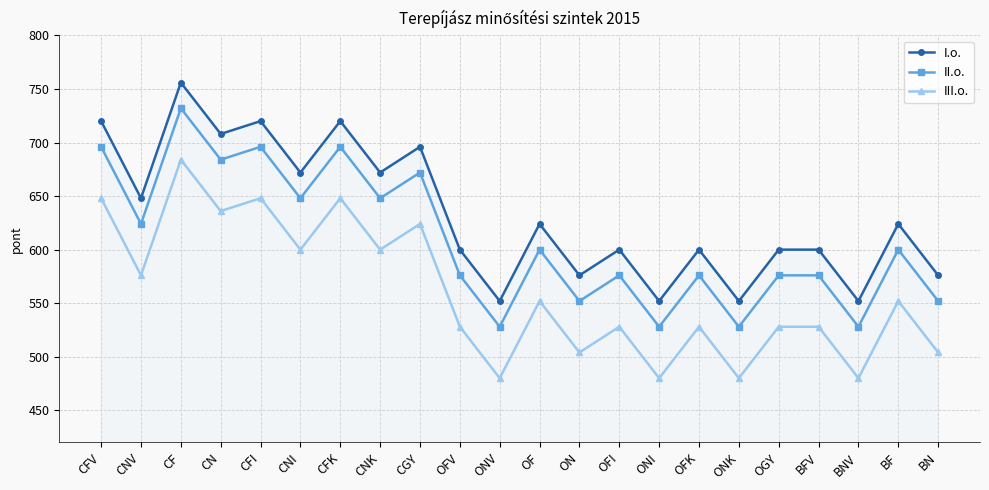

Where is II.o. nearest to the value 630?

CNV